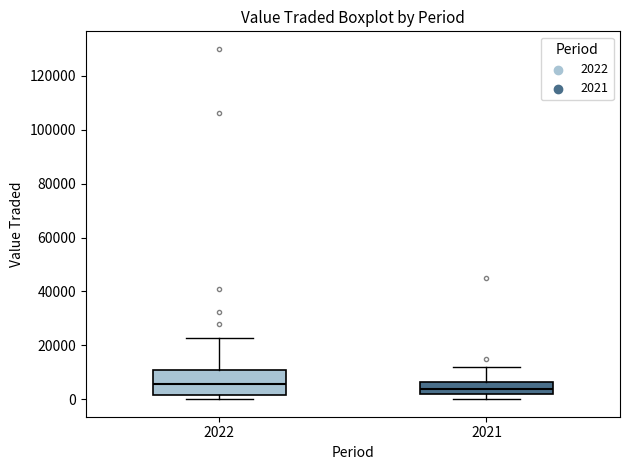

Reading left to right, read every box against the y-axis: the position of its median line, the range the box covers, and the ends of its whiskers. The values are not printed on the chart, so give them approximately, as read against the axis.

2022: median 6000, box 2000 to 10000, whiskers 0 to 22000
2021: median 4000, box 2000 to 6000, whiskers 0 to 12000